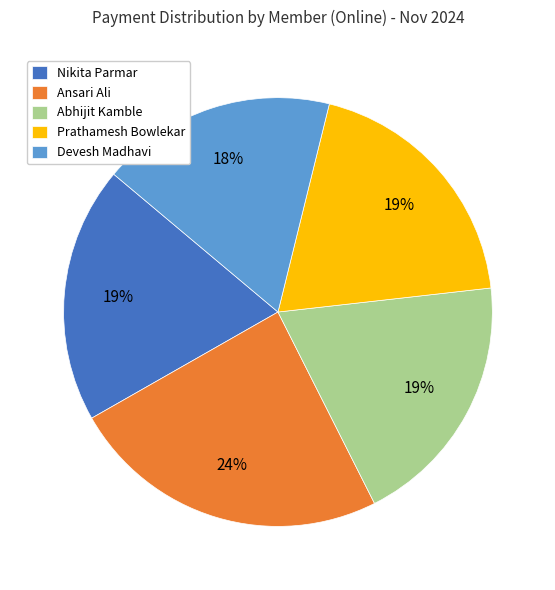

Which has a higher value, Prathamesh Bowlekar or Ansari Ali?

Ansari Ali